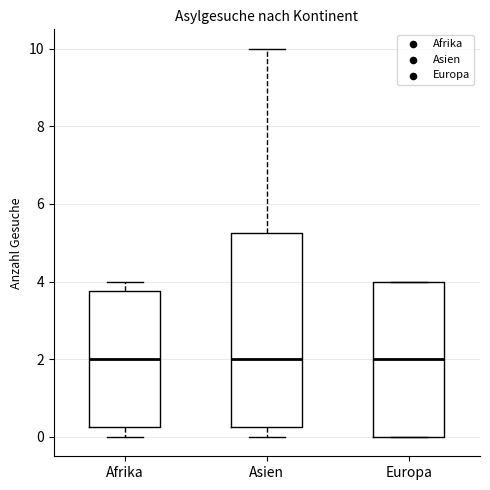

Reading left to right, transcribe this box plot: for each box, give where its median line is, the range the box spans, and where its two whiskers end, as read against the y-axis. The values are not printed on the chart, so give them approximately, as read against the axis.

Afrika: median 2.0, box 0.2 to 3.8, whiskers 0.0 to 4.0
Asien: median 2.0, box 0.2 to 5.2, whiskers 0.0 to 10.0
Europa: median 2.0, box 0.0 to 4.0, whiskers 0.0 to 4.0